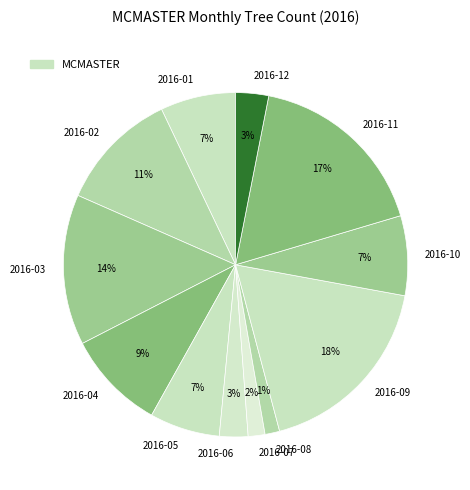

Count the number of slices in the pie.

12